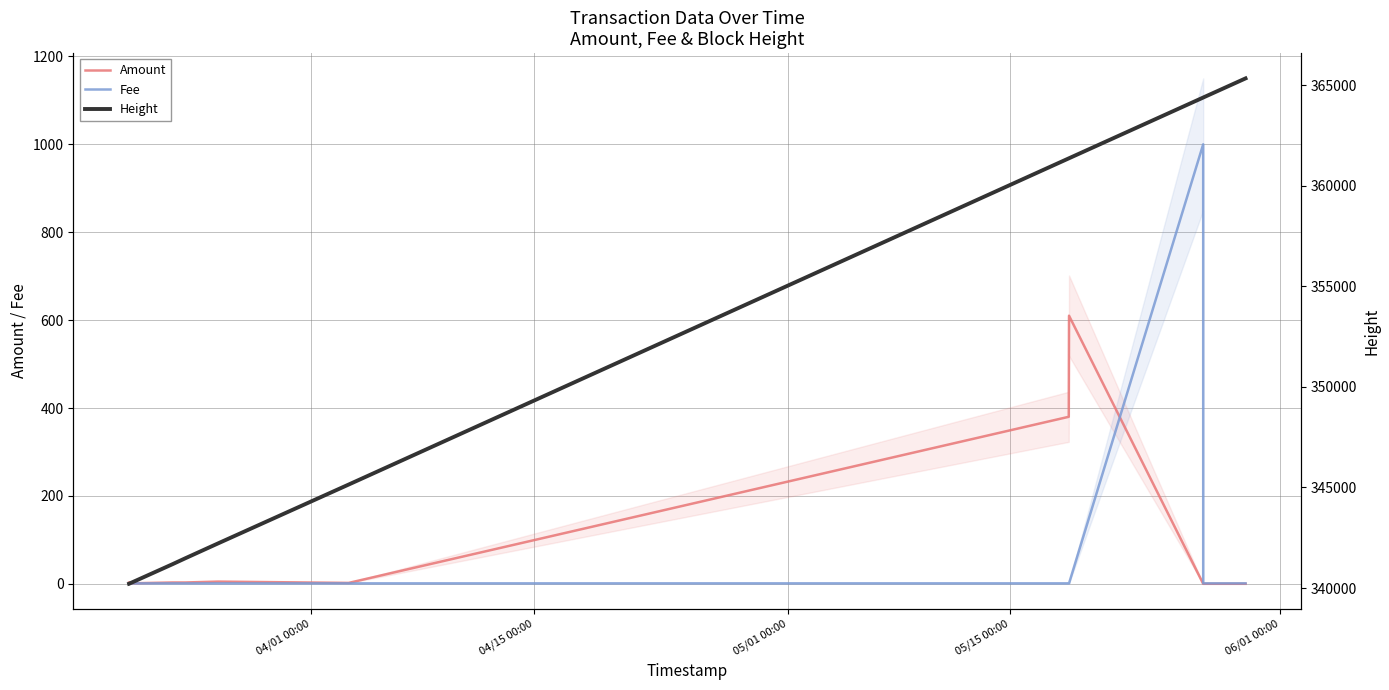

List the series in order of their peak value, highest first.

Height, Fee, Amount